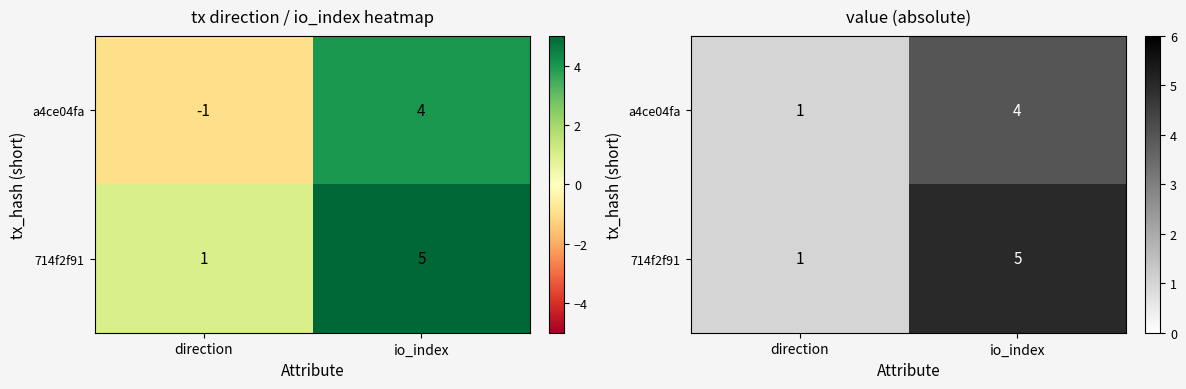

How many distinct data groups are displayed?

2